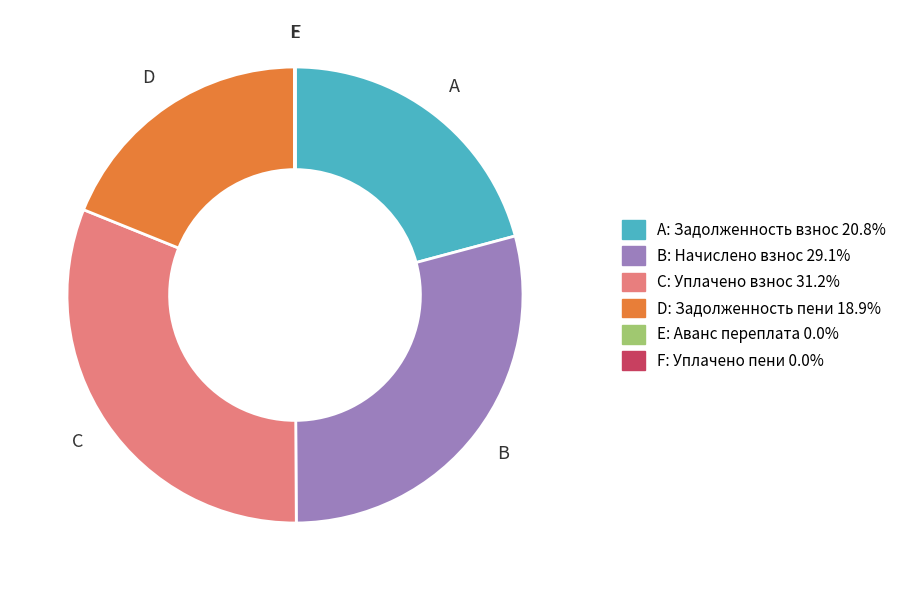

Is there a majority slice in this chart?

No